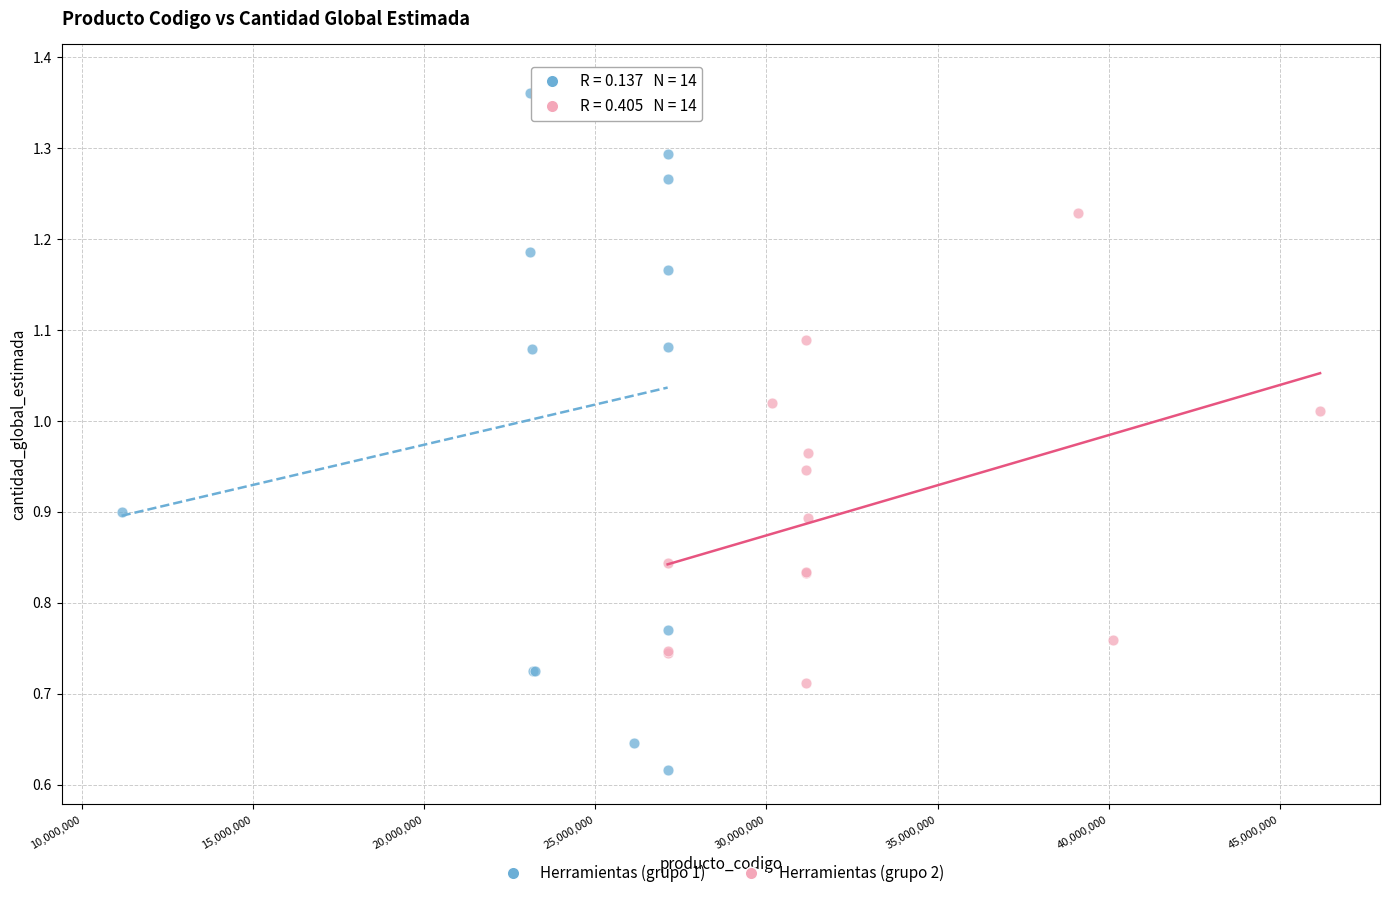

Which series reaches the minimum Y coordinate?

Herramientas (grupo 1)